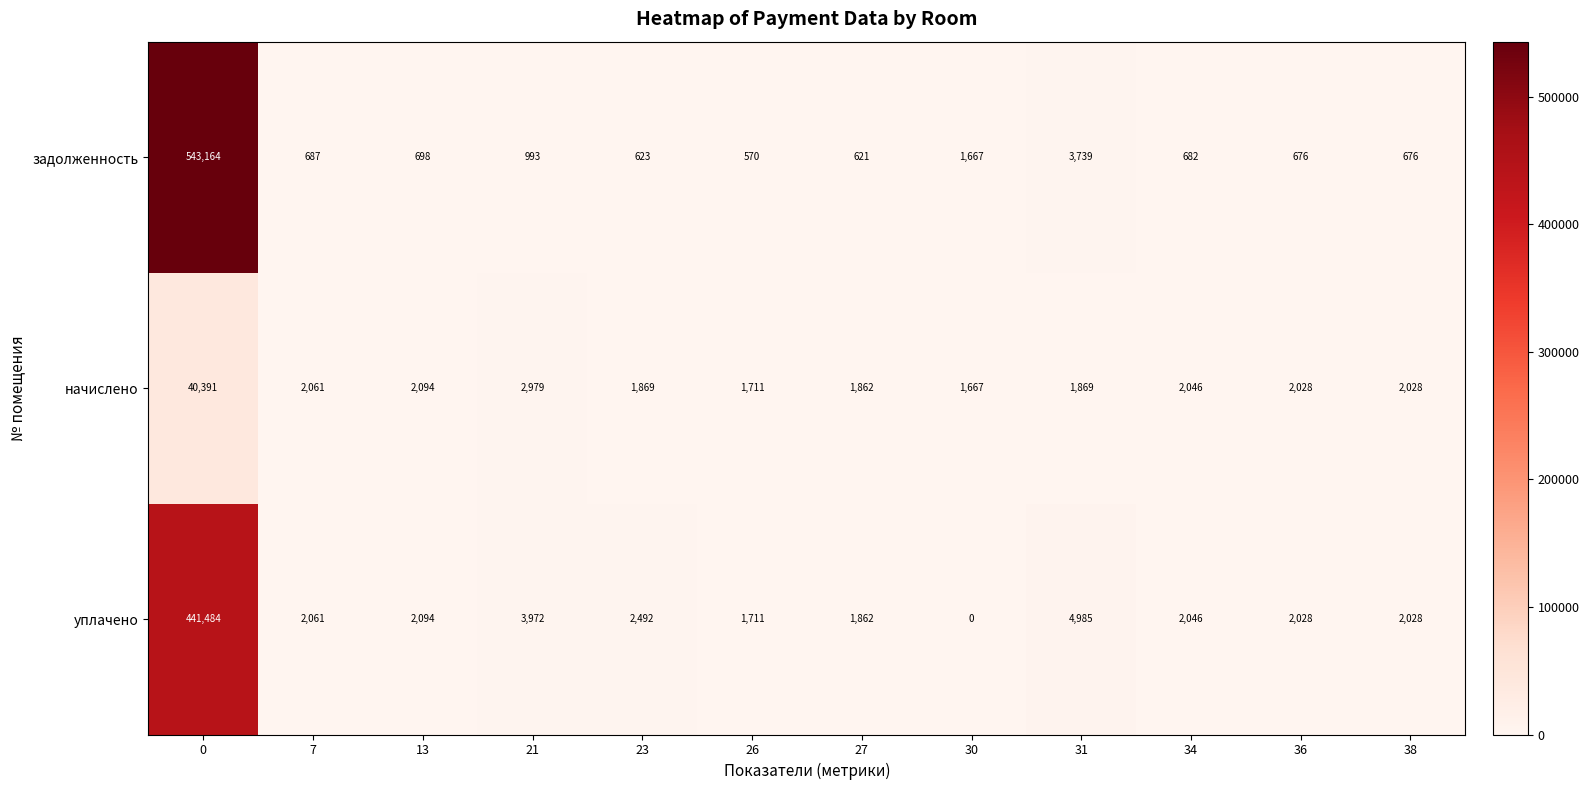

What is the maximum value for задолженность?

543164